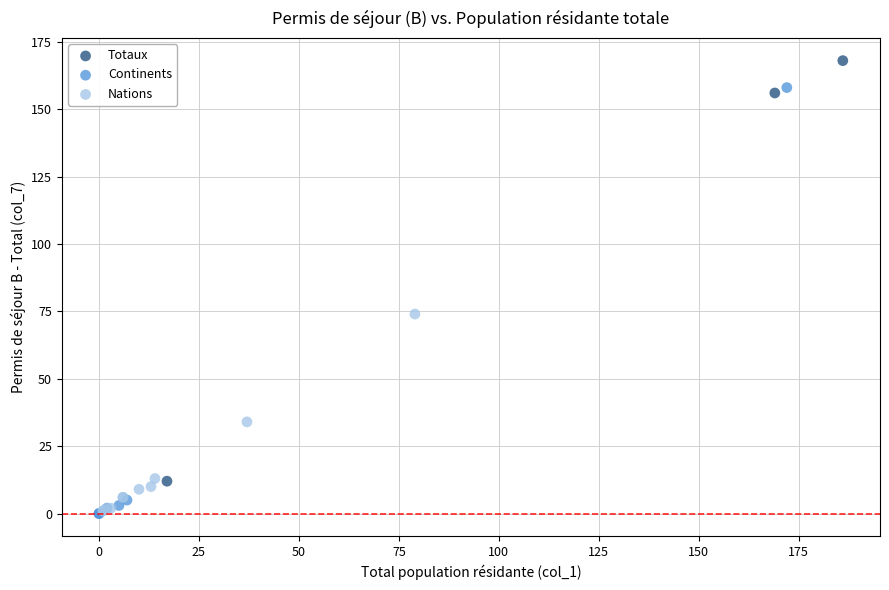

Which series reaches the maximum Y coordinate?

Totaux